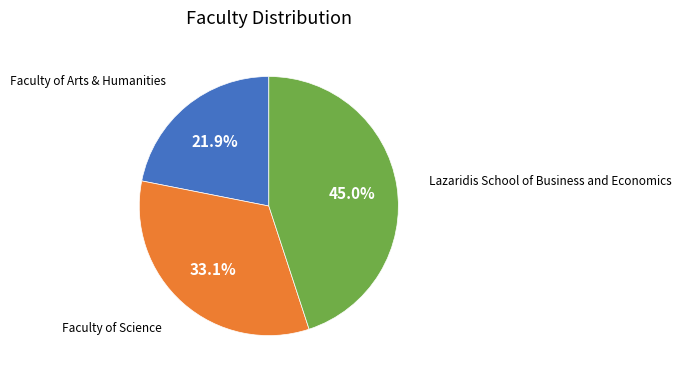

What percentage is NOT represented by Faculty of Science?

66.9%